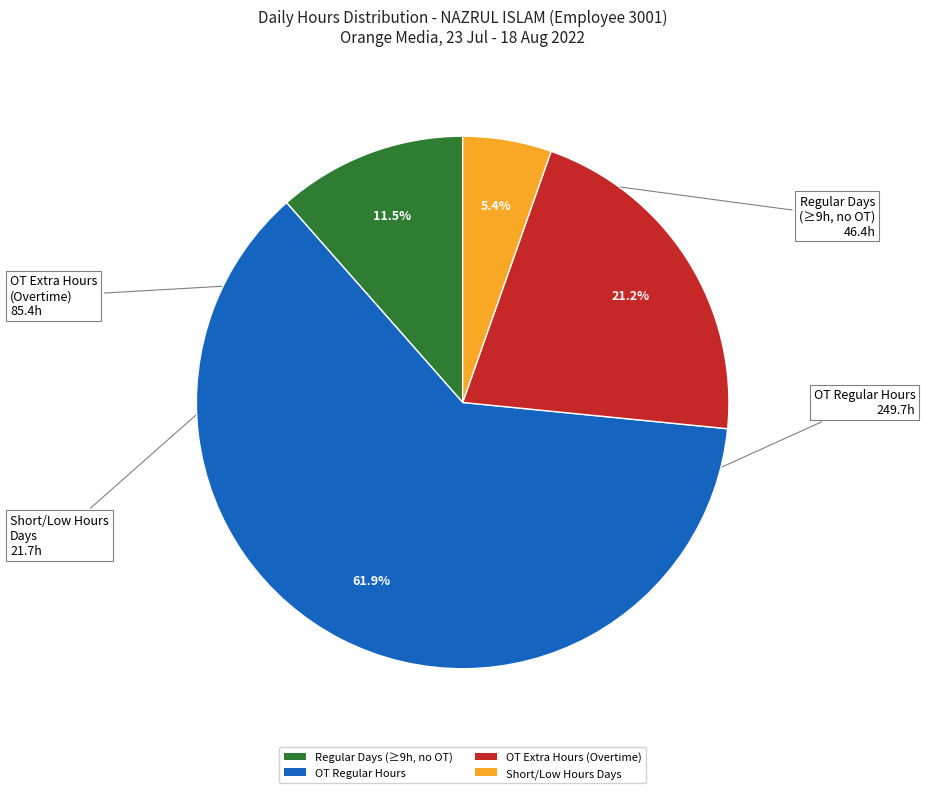

Which category accounts for the majority?

OT Regular Hours